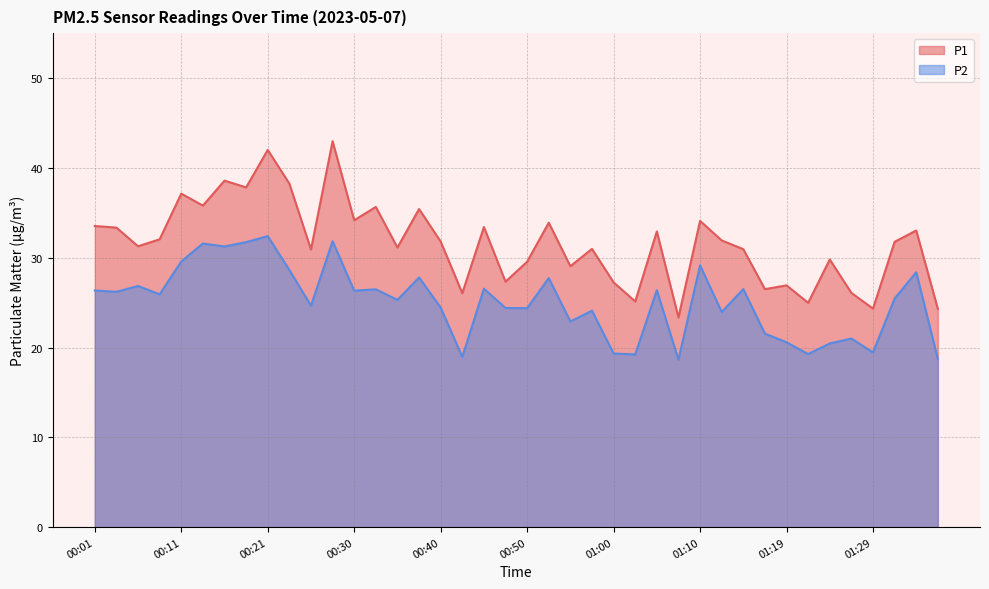

How many interior local peaks does the P2 series have?

14